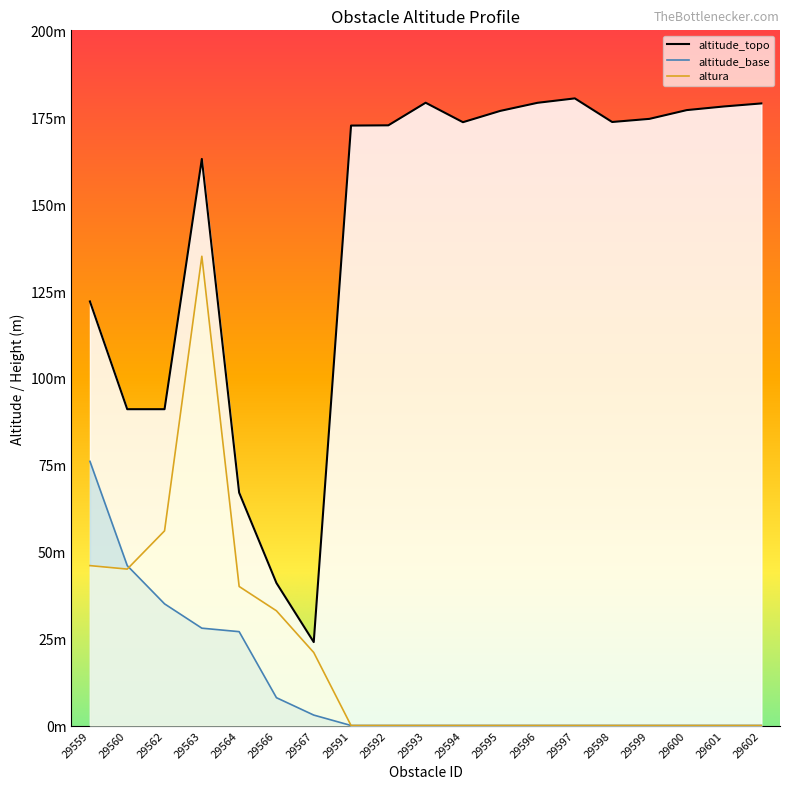

The altitude_topo series shows 269.5 at opea.29596. True or false?

False